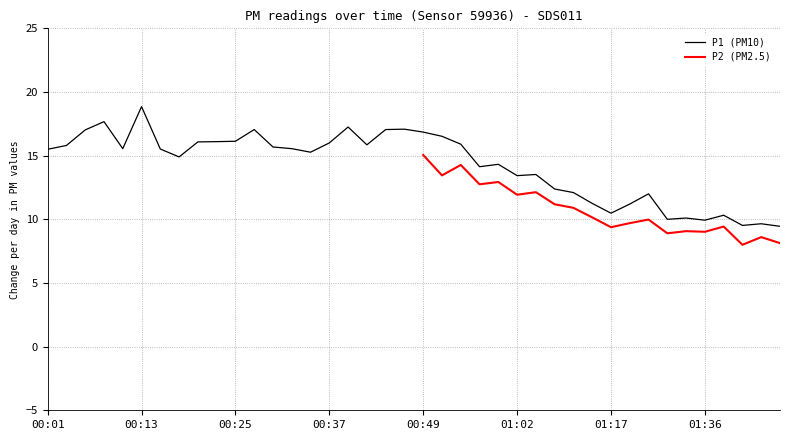

Which label corresponds to the largest value in the chart?

00:13